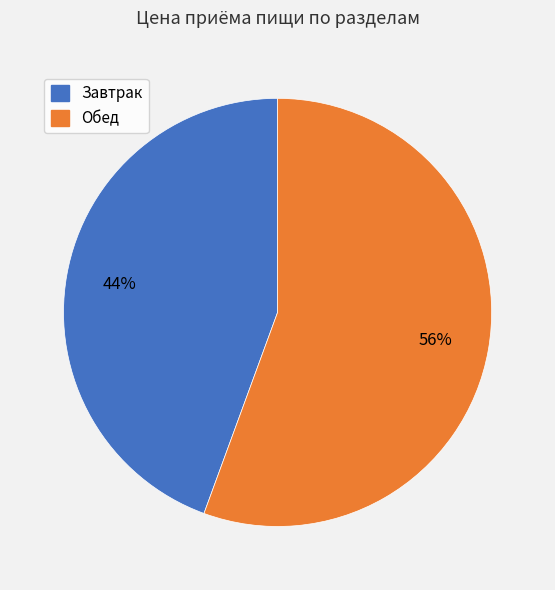

Is it true that Обед is 56% of the pie?

True